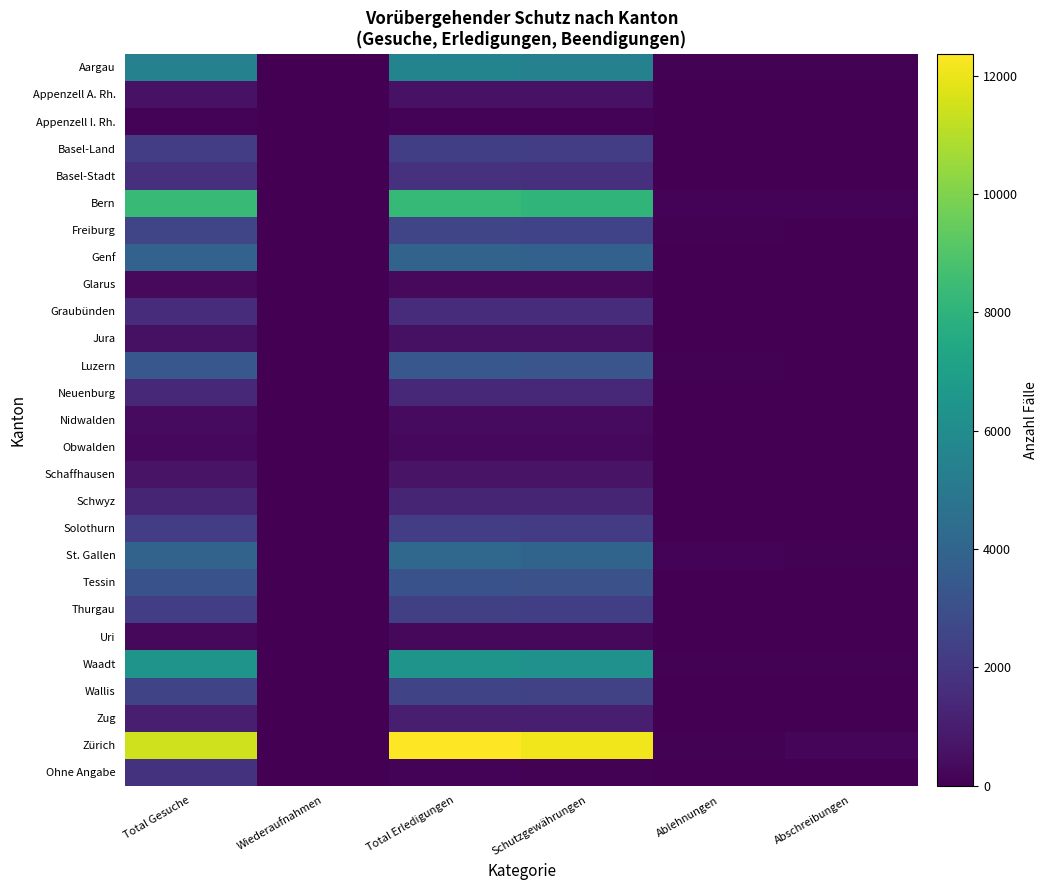

Reading left to right, list all the values displayed in this chart.

Aargau: Total Gesuche=5422	Wiederaufnahmen=0	Total Erledigungen=5599	Schutzgewährungen=5446	Ablehnungen=84	Abschreibungen=69
Appenzell A. Rh.: Total Gesuche=608	Wiederaufnahmen=0	Total Erledigungen=613	Schutzgewährungen=605	Ablehnungen=2	Abschreibungen=6
Appenzell I. Rh.: Total Gesuche=121	Wiederaufnahmen=0	Total Erledigungen=120	Schutzgewährungen=120	Ablehnungen=0	Abschreibungen=0
Basel-Land: Total Gesuche=2232	Wiederaufnahmen=0	Total Erledigungen=2288	Schutzgewährungen=2248	Ablehnungen=15	Abschreibungen=25
Basel-Stadt: Total Gesuche=1737	Wiederaufnahmen=0	Total Erledigungen=1759	Schutzgewährungen=1739	Ablehnungen=8	Abschreibungen=12
Bern: Total Gesuche=8321	Wiederaufnahmen=0	Total Erledigungen=8297	Schutzgewährungen=8089	Ablehnungen=110	Abschreibungen=98
Freiburg: Total Gesuche=2588	Wiederaufnahmen=0	Total Erledigungen=2604	Schutzgewährungen=2510	Ablehnungen=76	Abschreibungen=18
Genf: Total Gesuche=3882	Wiederaufnahmen=0	Total Erledigungen=3928	Schutzgewährungen=3851	Ablehnungen=44	Abschreibungen=33
Glarus: Total Gesuche=299	Wiederaufnahmen=0	Total Erledigungen=306	Schutzgewährungen=293	Ablehnungen=13	Abschreibungen=0
Graubünden: Total Gesuche=1563	Wiederaufnahmen=0	Total Erledigungen=1587	Schutzgewährungen=1561	Ablehnungen=20	Abschreibungen=6
Jura: Total Gesuche=566	Wiederaufnahmen=0	Total Erledigungen=558	Schutzgewährungen=544	Ablehnungen=7	Abschreibungen=7
Luzern: Total Gesuche=3345	Wiederaufnahmen=0	Total Erledigungen=3346	Schutzgewährungen=3249	Ablehnungen=58	Abschreibungen=39
Neuenburg: Total Gesuche=1381	Wiederaufnahmen=0	Total Erledigungen=1386	Schutzgewährungen=1366	Ablehnungen=16	Abschreibungen=4
Nidwalden: Total Gesuche=348	Wiederaufnahmen=0	Total Erledigungen=346	Schutzgewährungen=346	Ablehnungen=0	Abschreibungen=0
Obwalden: Total Gesuche=287	Wiederaufnahmen=0	Total Erledigungen=289	Schutzgewährungen=280	Ablehnungen=0	Abschreibungen=9
Schaffhausen: Total Gesuche=659	Wiederaufnahmen=0	Total Erledigungen=662	Schutzgewährungen=652	Ablehnungen=4	Abschreibungen=6
Schwyz: Total Gesuche=1273	Wiederaufnahmen=0	Total Erledigungen=1285	Schutzgewährungen=1260	Ablehnungen=19	Abschreibungen=6
Solothurn: Total Gesuche=2236	Wiederaufnahmen=0	Total Erledigungen=2232	Schutzgewährungen=2162	Ablehnungen=41	Abschreibungen=29
St. Gallen: Total Gesuche=3961	Wiederaufnahmen=0	Total Erledigungen=4143	Schutzgewährungen=3971	Ablehnungen=105	Abschreibungen=67
Tessin: Total Gesuche=3110	Wiederaufnahmen=0	Total Erledigungen=3101	Schutzgewährungen=3071	Ablehnungen=15	Abschreibungen=15
Thurgau: Total Gesuche=2238	Wiederaufnahmen=0	Total Erledigungen=2340	Schutzgewährungen=2304	Ablehnungen=17	Abschreibungen=19
Uri: Total Gesuche=259	Wiederaufnahmen=0	Total Erledigungen=260	Schutzgewährungen=256	Ablehnungen=1	Abschreibungen=3
Waadt: Total Gesuche=6408	Wiederaufnahmen=0	Total Erledigungen=6411	Schutzgewährungen=6262	Ablehnungen=90	Abschreibungen=59
Wallis: Total Gesuche=2554	Wiederaufnahmen=0	Total Erledigungen=2531	Schutzgewährungen=2446	Ablehnungen=39	Abschreibungen=46
Zug: Total Gesuche=1047	Wiederaufnahmen=0	Total Erledigungen=1036	Schutzgewährungen=1024	Ablehnungen=7	Abschreibungen=5
Zürich: Total Gesuche=11479	Wiederaufnahmen=0	Total Erledigungen=12368	Schutzgewährungen=12101	Ablehnungen=95	Abschreibungen=172
Ohne Angabe: Total Gesuche=1817	Wiederaufnahmen=0	Total Erledigungen=104	Schutzgewährungen=71	Ablehnungen=11	Abschreibungen=22